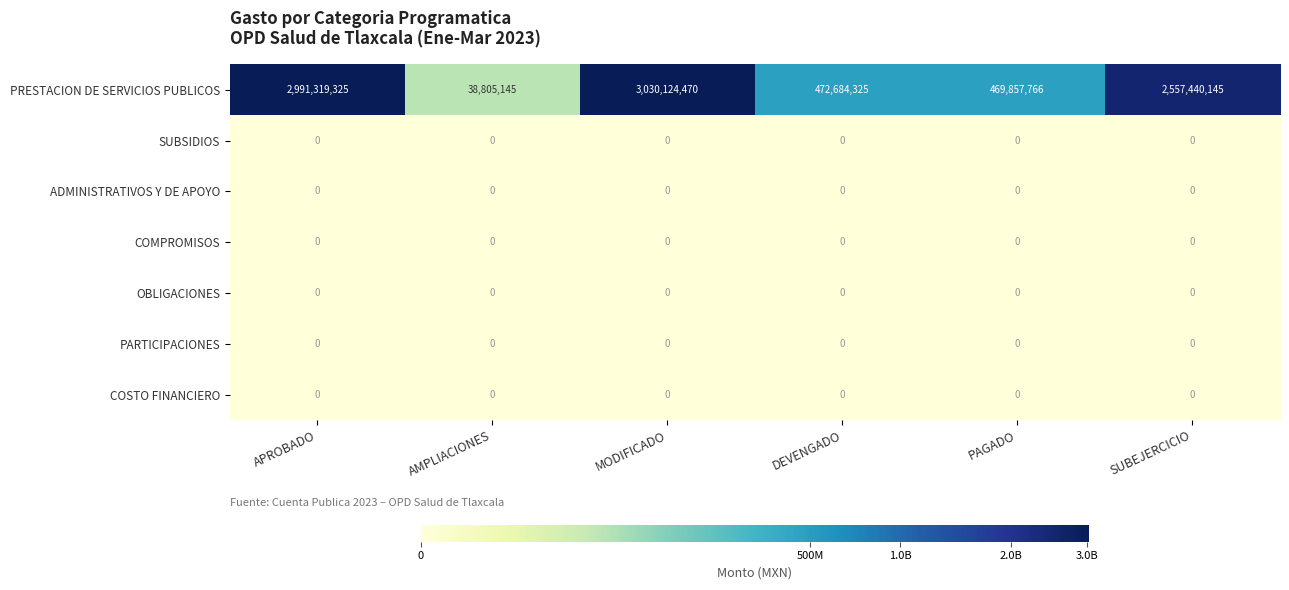

What is the total value across all series at SUBEJERCICIO?

2557440145